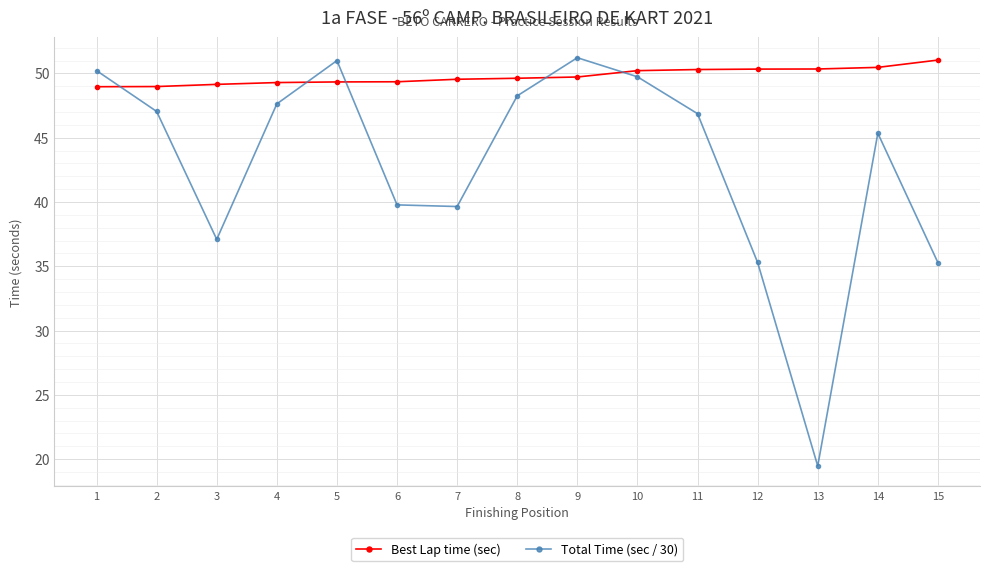

List the series in order of their overall mean, highest first.

Best Lap time (sec), Total Time (sec / 30)